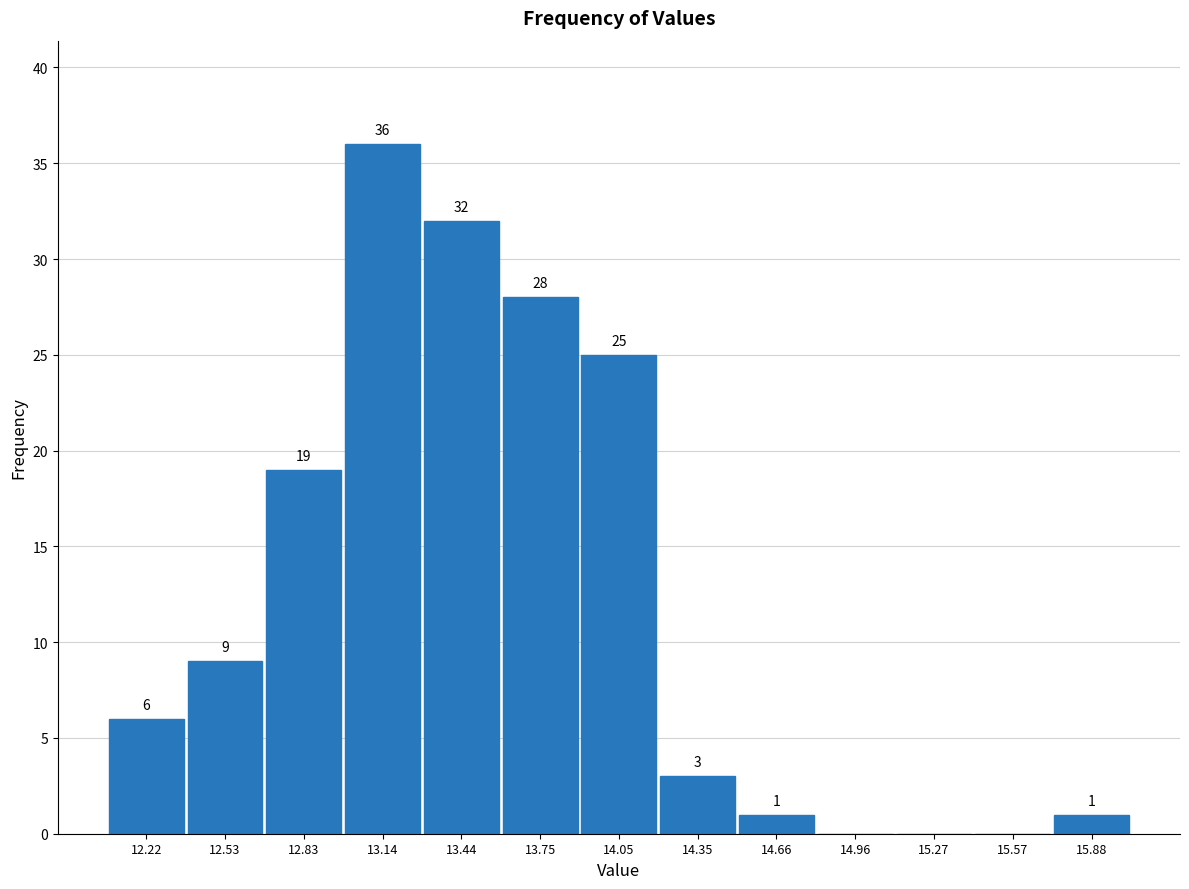

Over which range of the x-axis is the bar tallest?

13.00 to 13.30